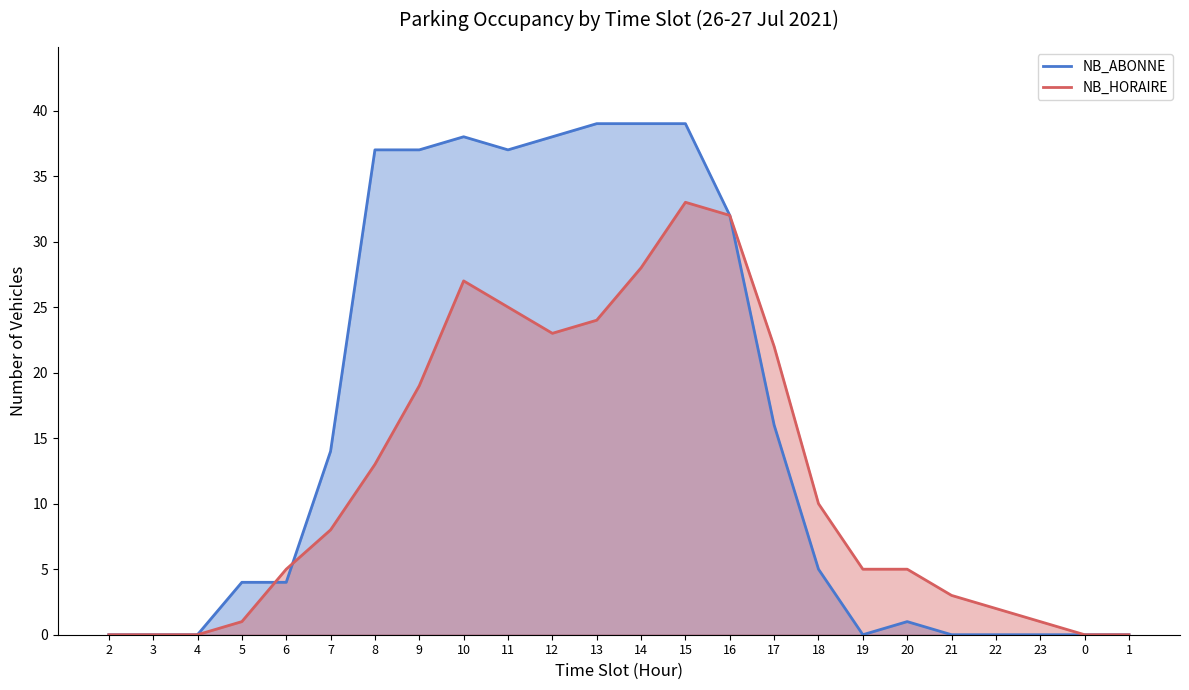

The NB_HORAIRE series shows 0 at 2. True or false?

True